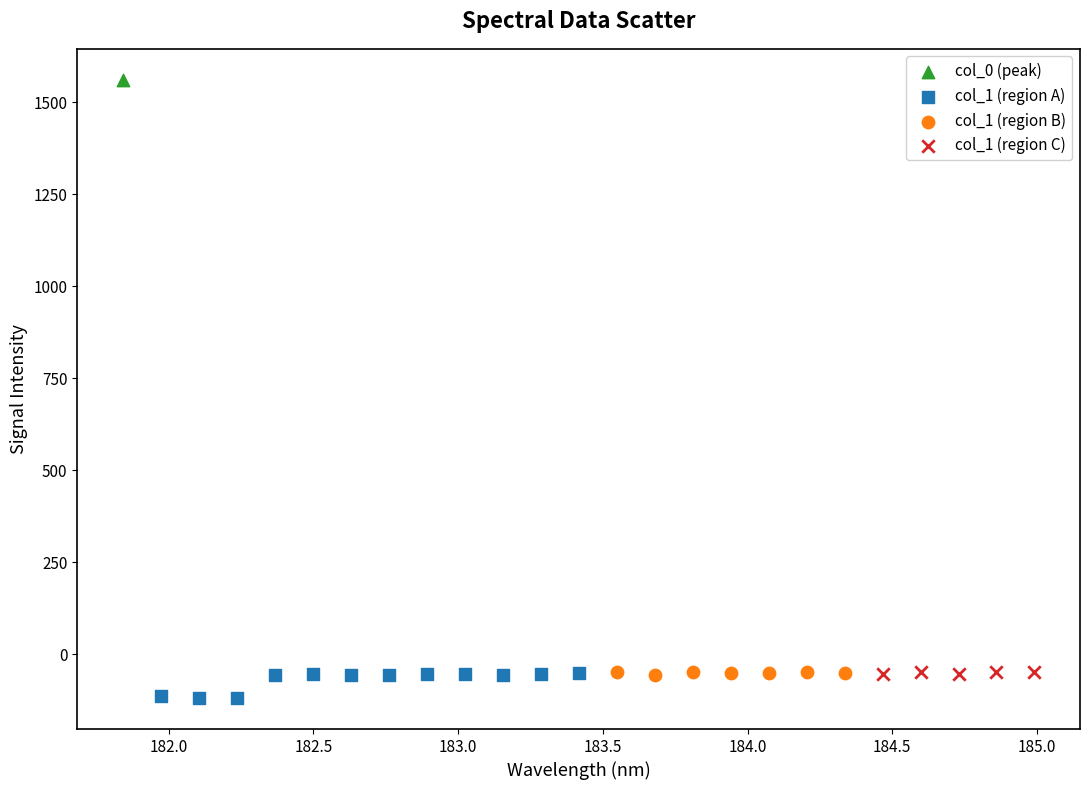

What are all the series names shown in the legend?

col_0 (peak), col_1 (region A), col_1 (region B), col_1 (region C)